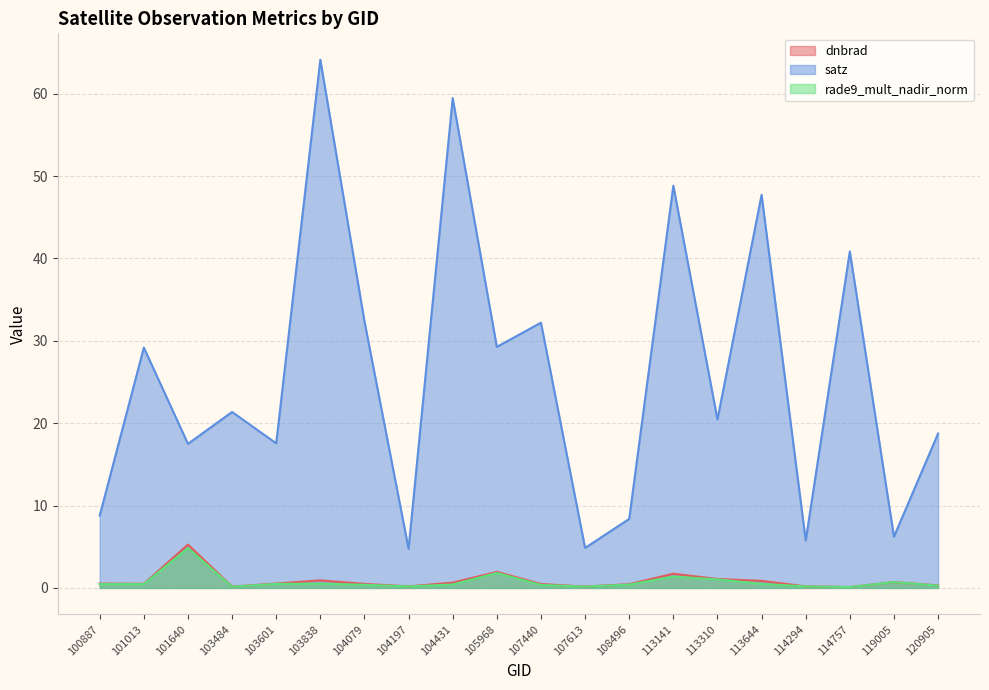

At which label does satz first exceed 21?

101013